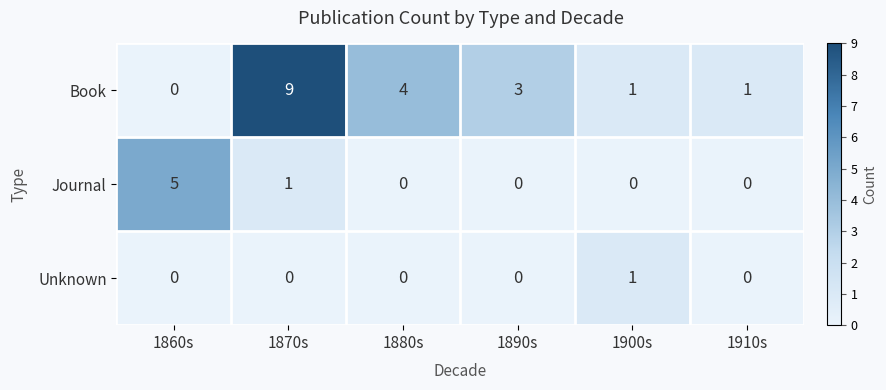

At how many categories does at least one series exceed 0?

6